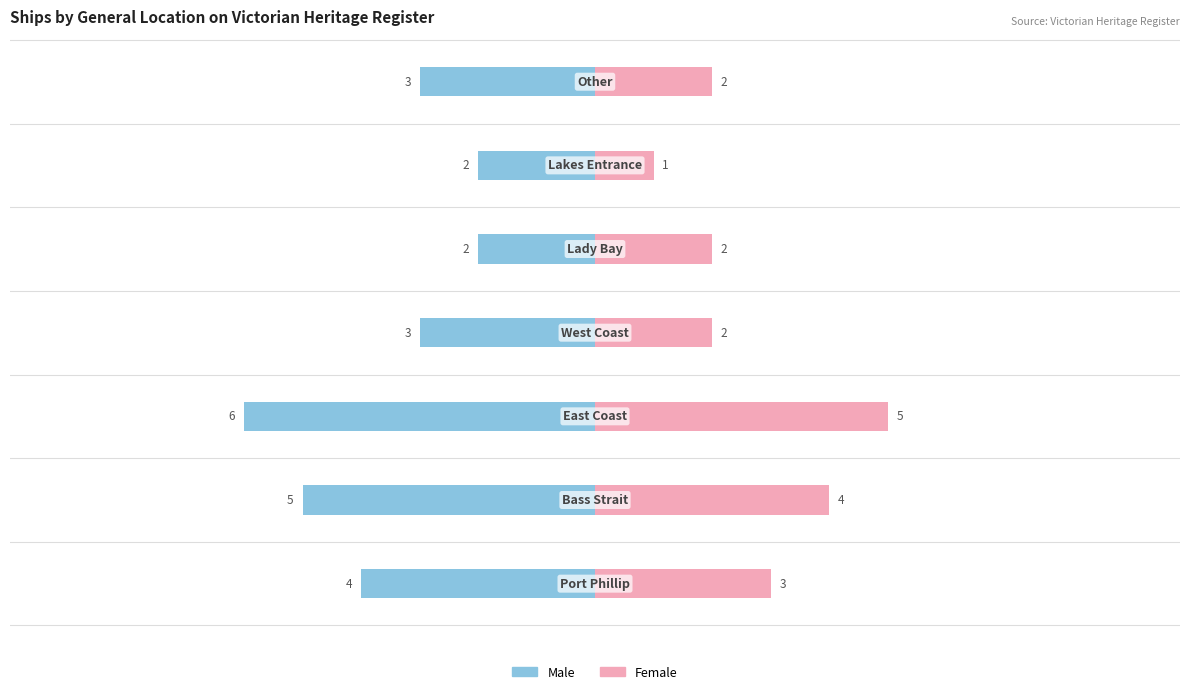

At 6, list the series in order from largest to smallest.

Female, Male